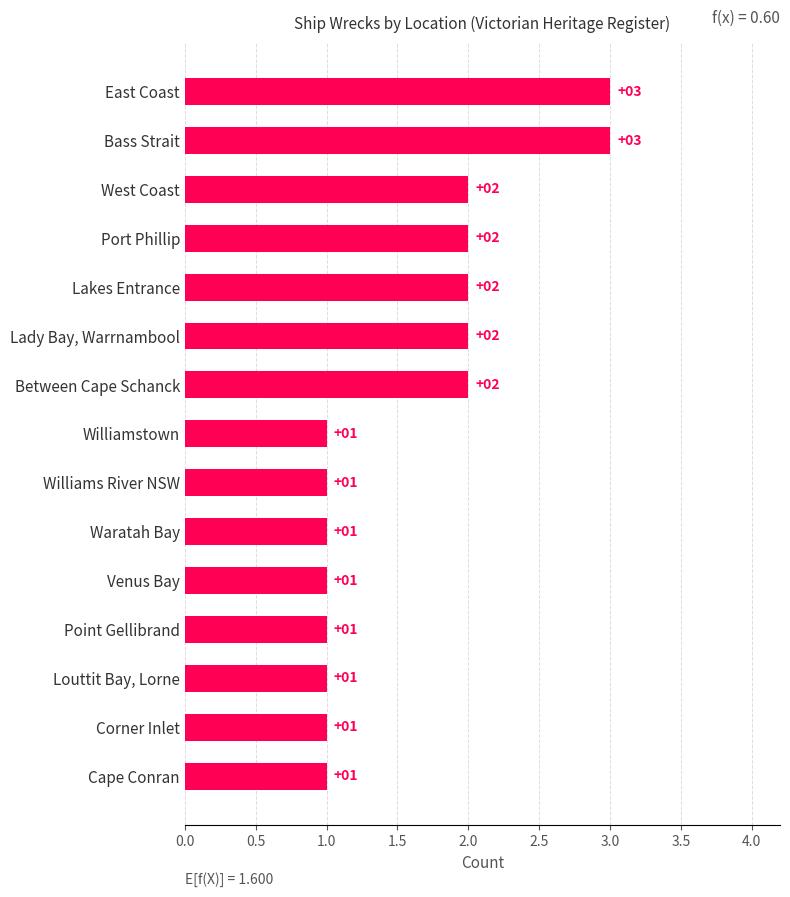

What is the label of the 2nd bar from the top?

Bass Strait